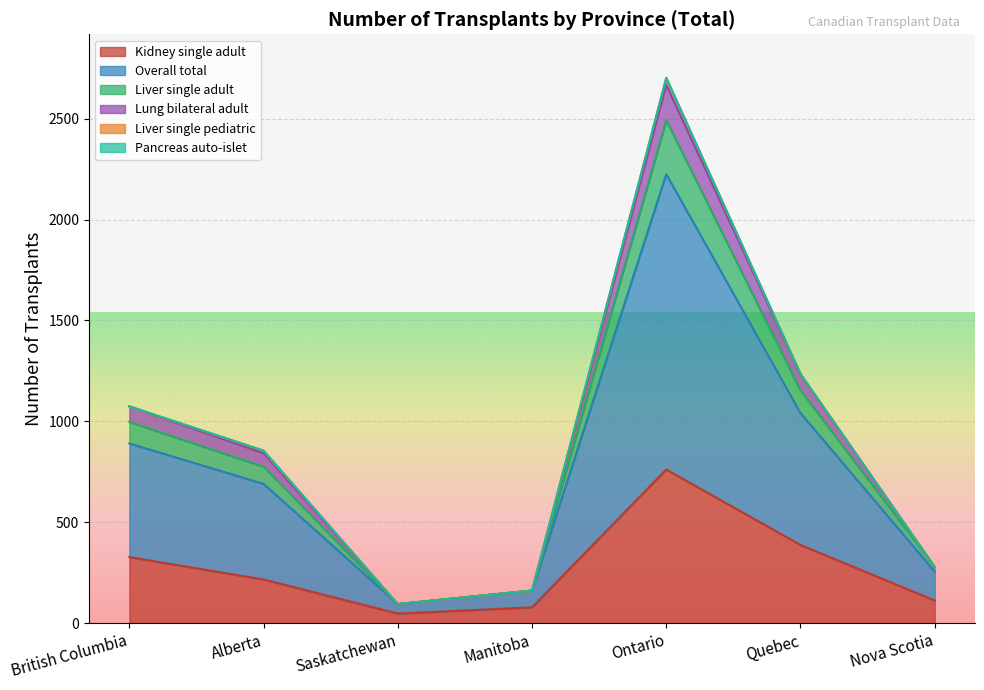

What position from the left is Alberta?

2